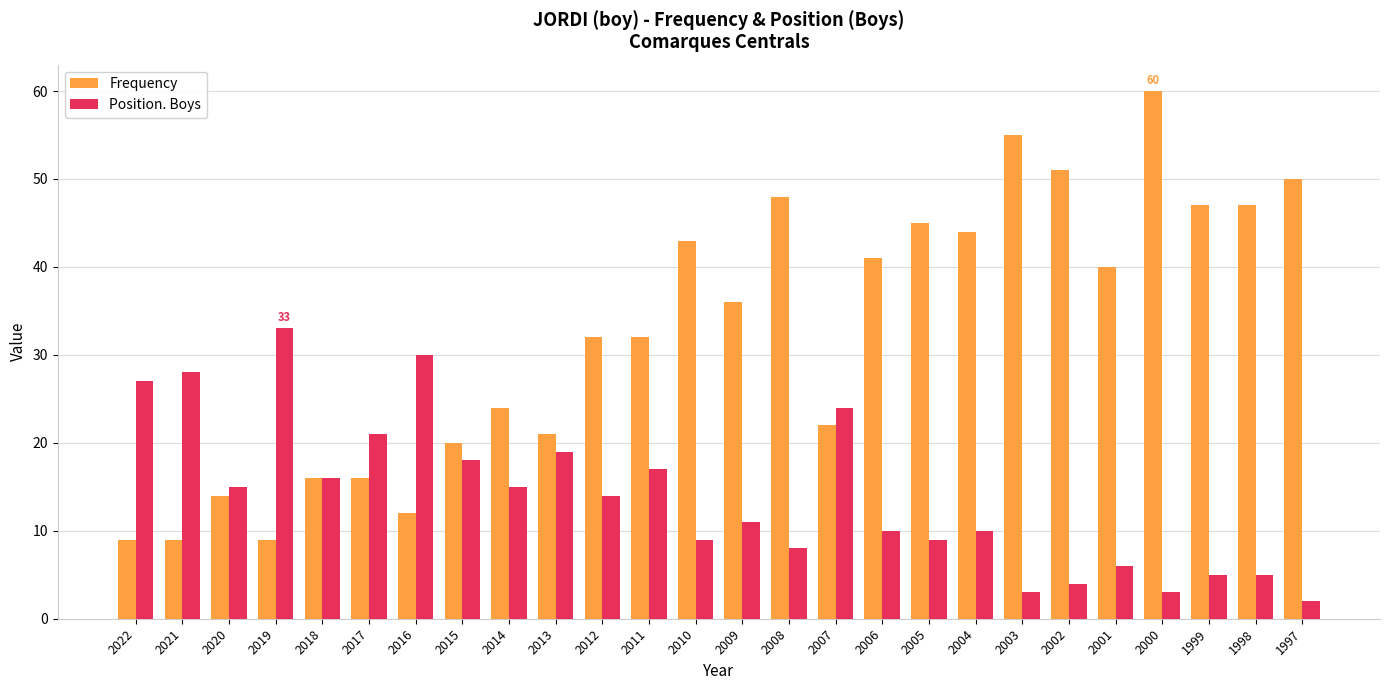

What is the value of the Frequency bar at the 16th from the left?

22